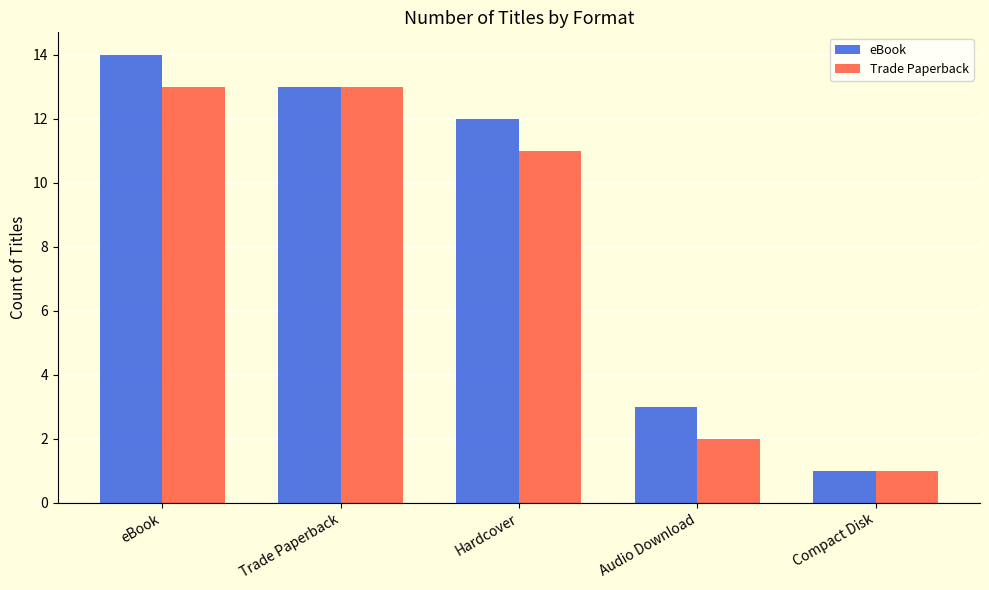

Does the chart contain any negative values?

No